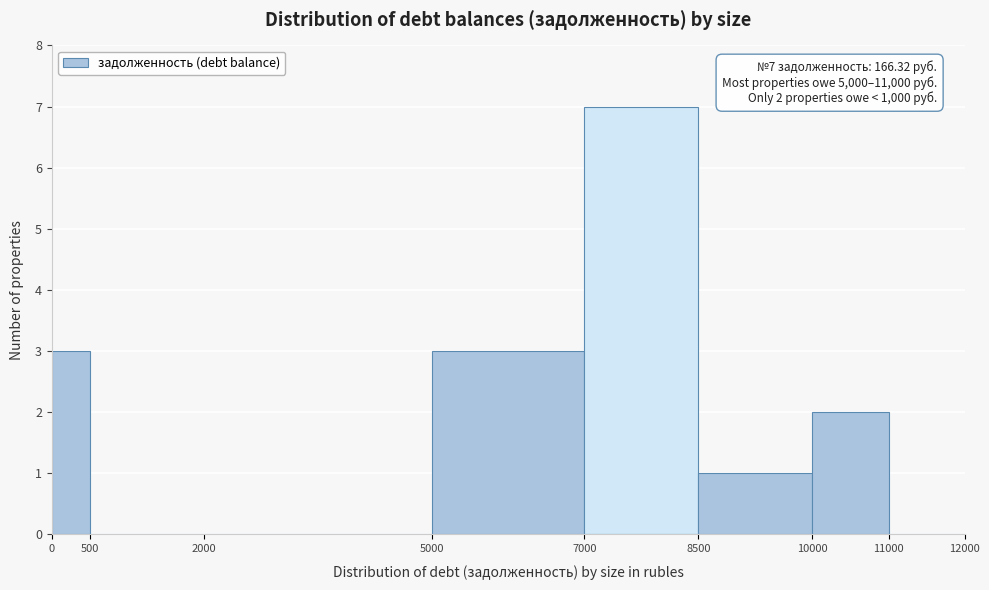

Over which range of the x-axis is the bar tallest?

7000 to 8500